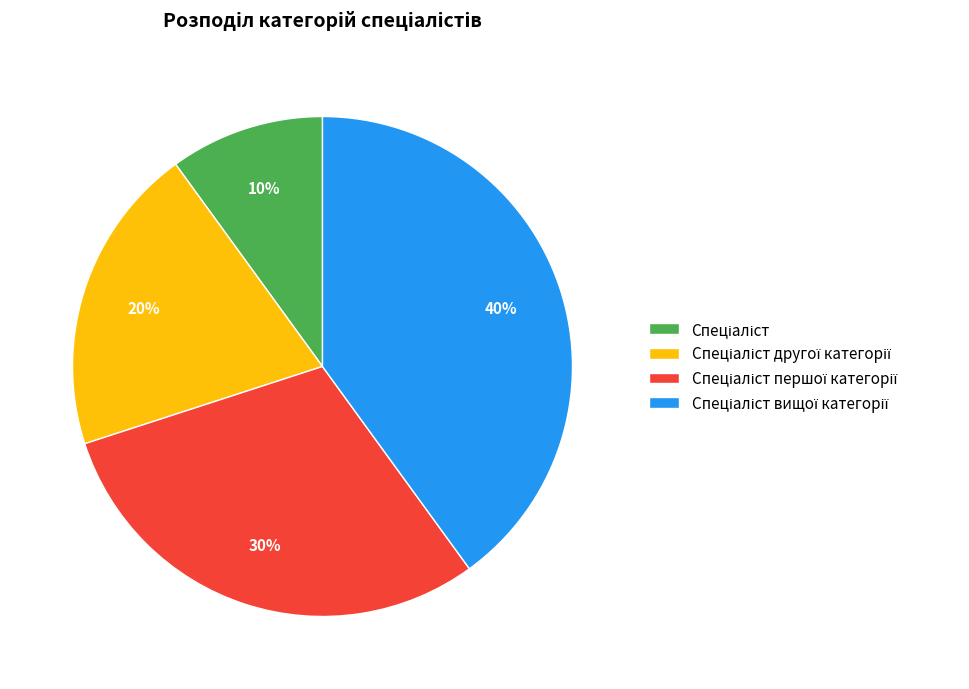

Does any single category account for the majority?

No